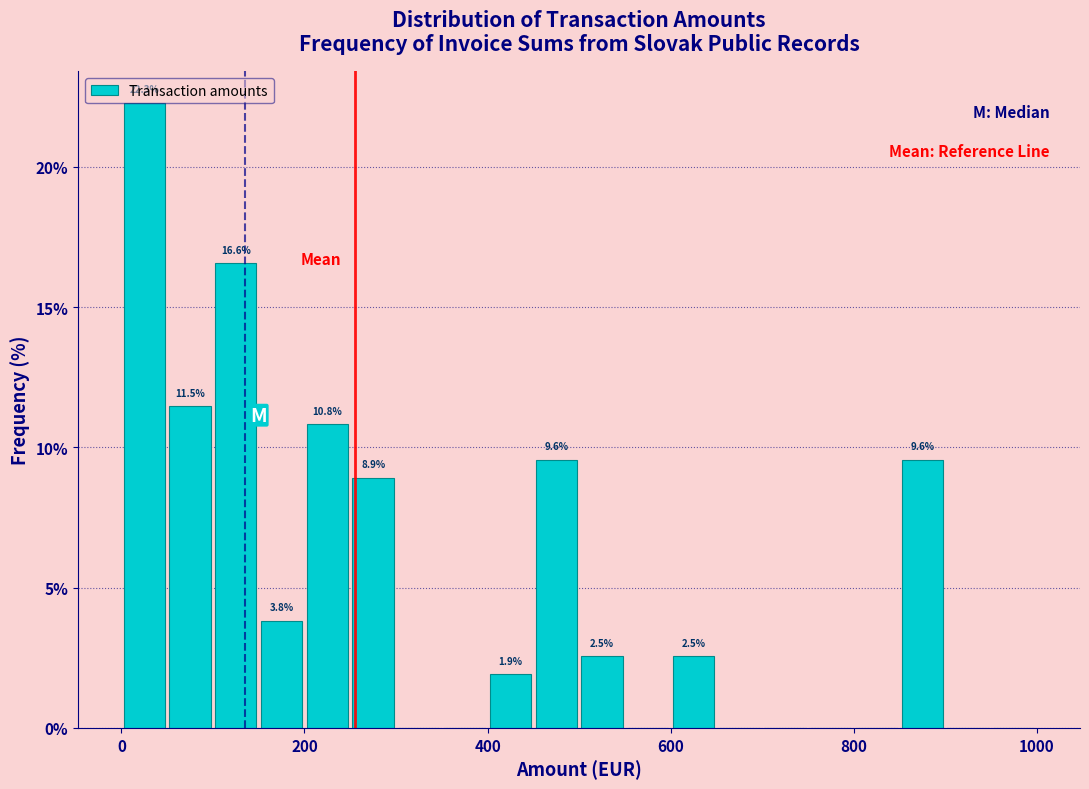

Around what value on the x-axis is the tallest bar? Give the approximate position of its centre, as read against the axis.

20